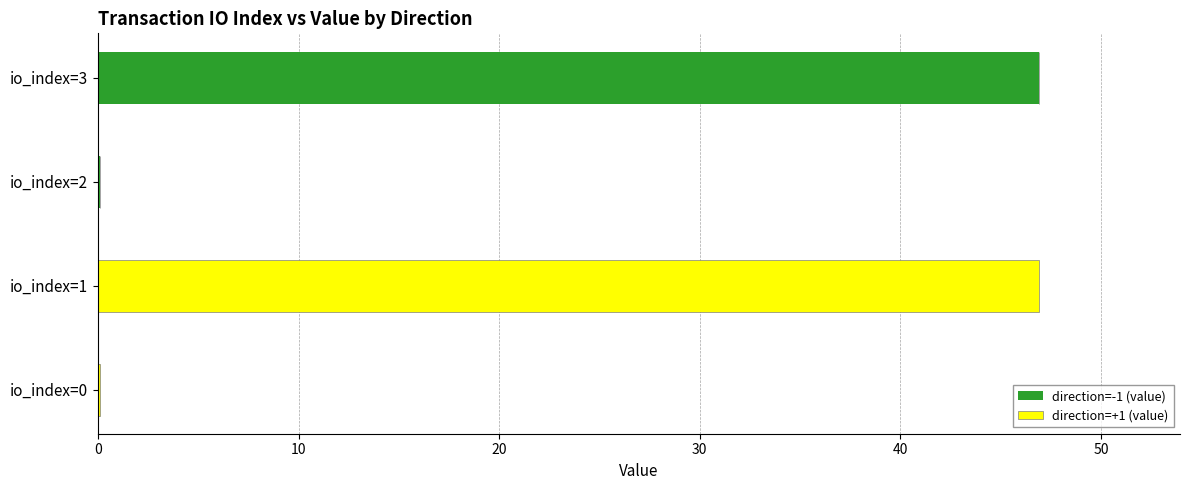

What is the highest value of the direction=-1 (value) series?

46.9